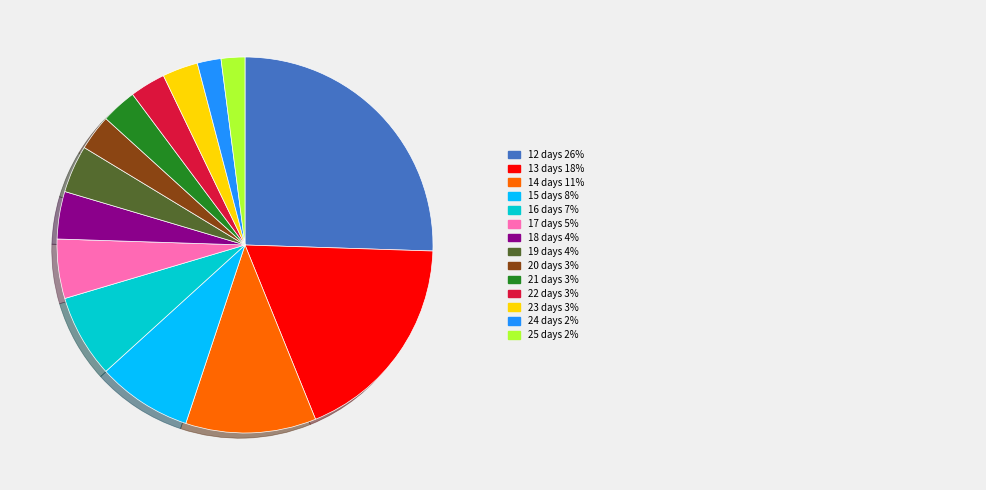

Is there a majority slice in this chart?

No